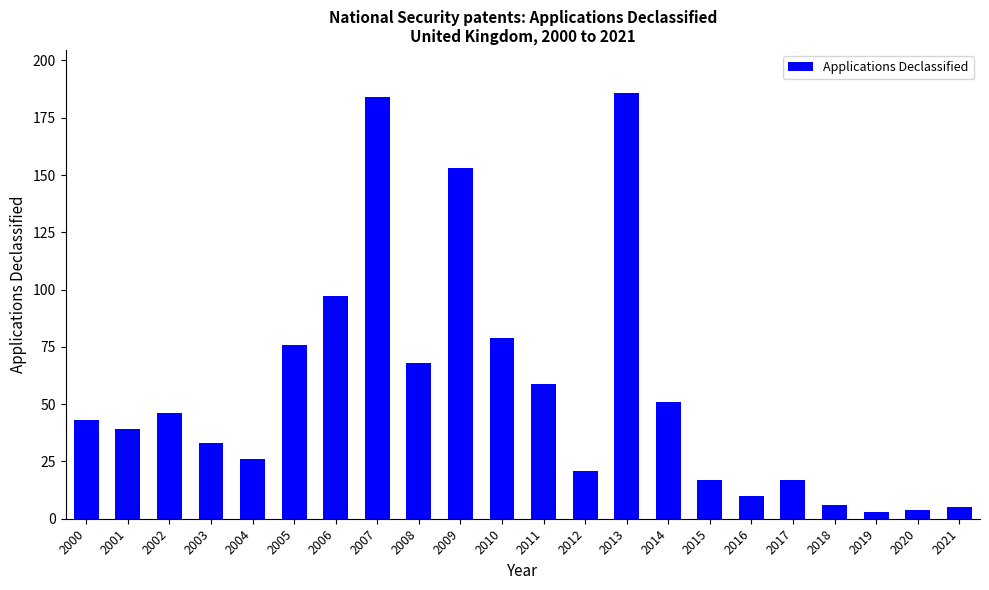

What is the difference between the second highest and second lowest values?

180